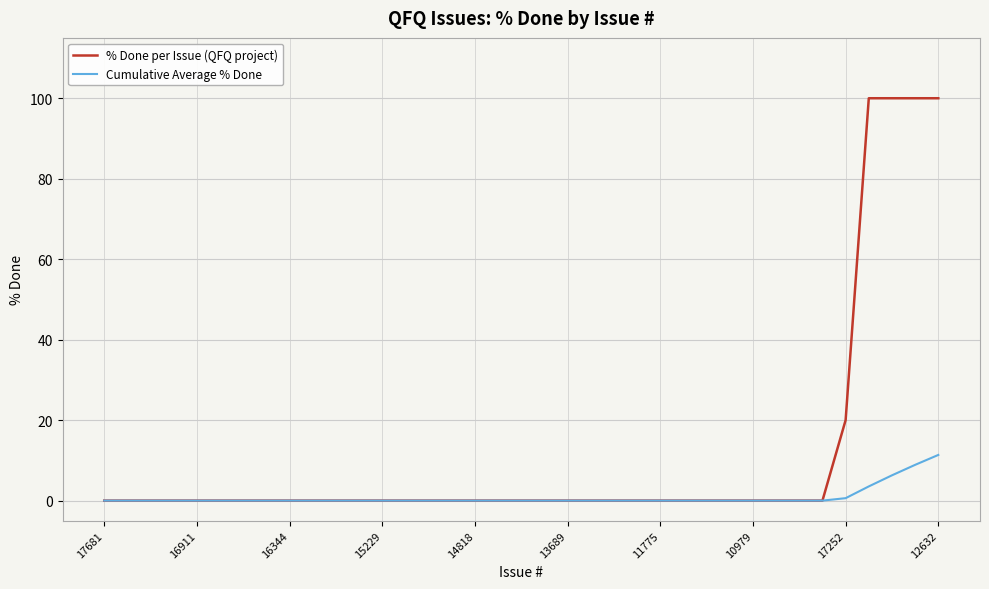

List the series in order of their peak value, lowest first.

Cumulative Average % Done, % Done per Issue (QFQ project)